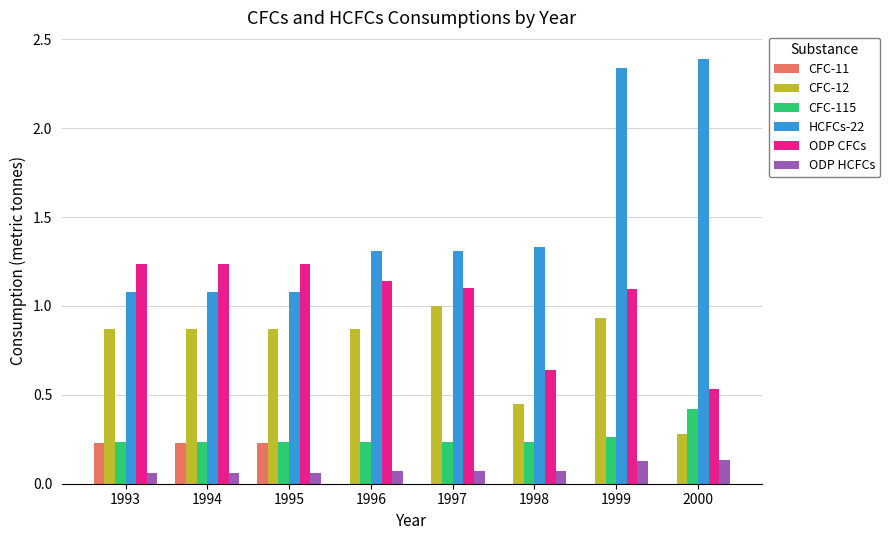

Does the chart contain stacked bars?

No